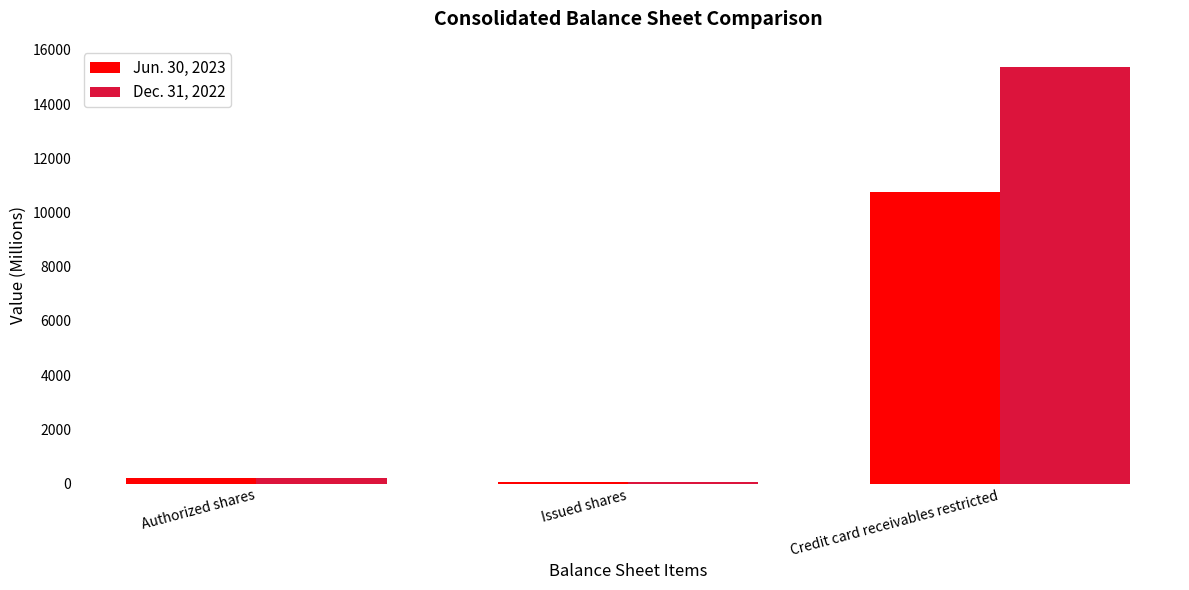

Which series has the largest total across all categories?

Dec. 31, 2022